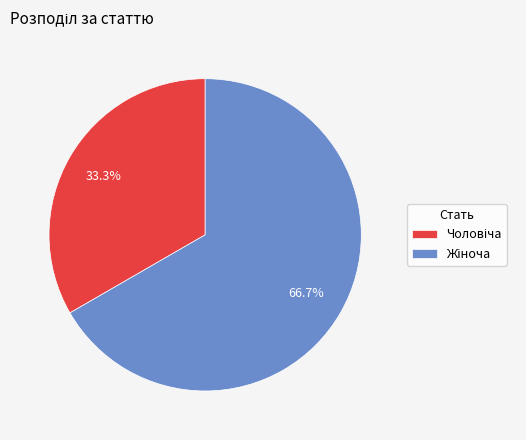

Is there any slice that represents more than half of the pie?

Yes